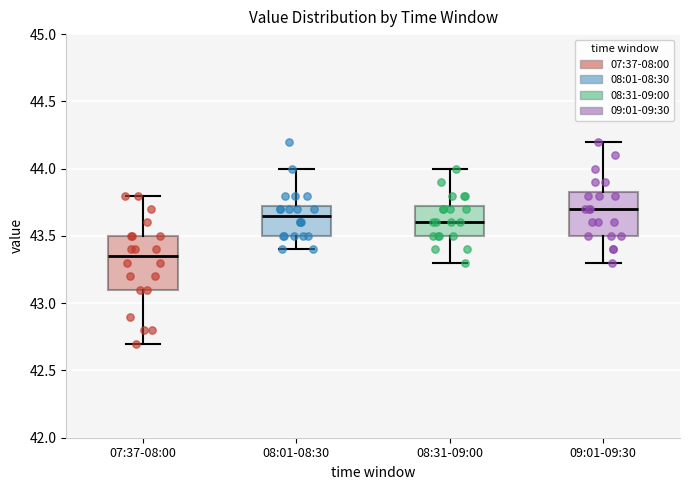

Where does the lower whisker of the box for 09:01-09:30 end on the y-axis? The values are not printed on the chart, so give them approximately, as read against the axis.

43.30